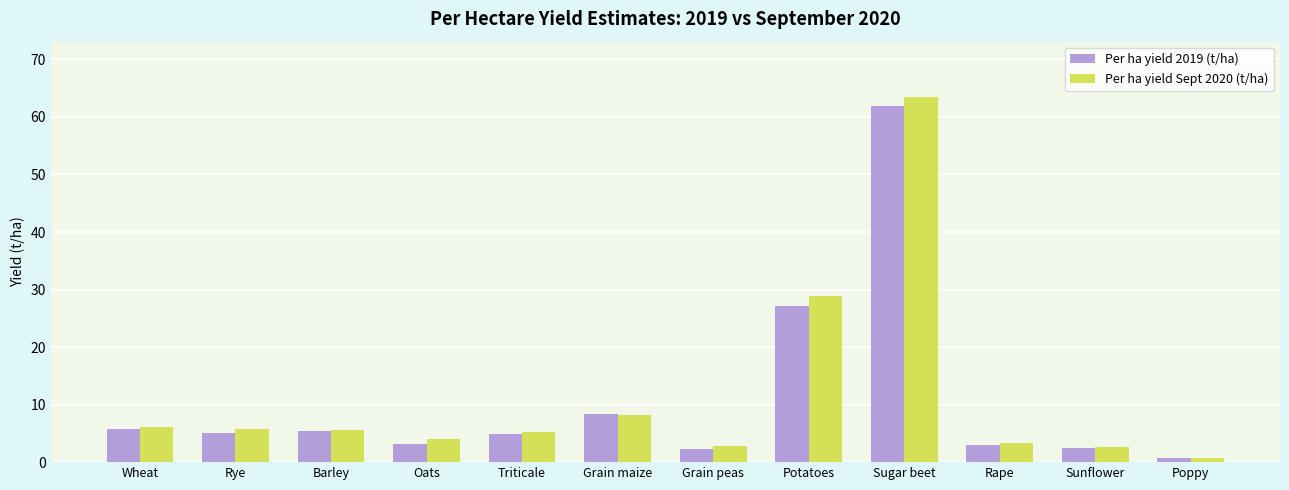

Rank the series by their maximum value, from lowest to highest.

Per ha yield 2019 (t/ha), Per ha yield Sept 2020 (t/ha)